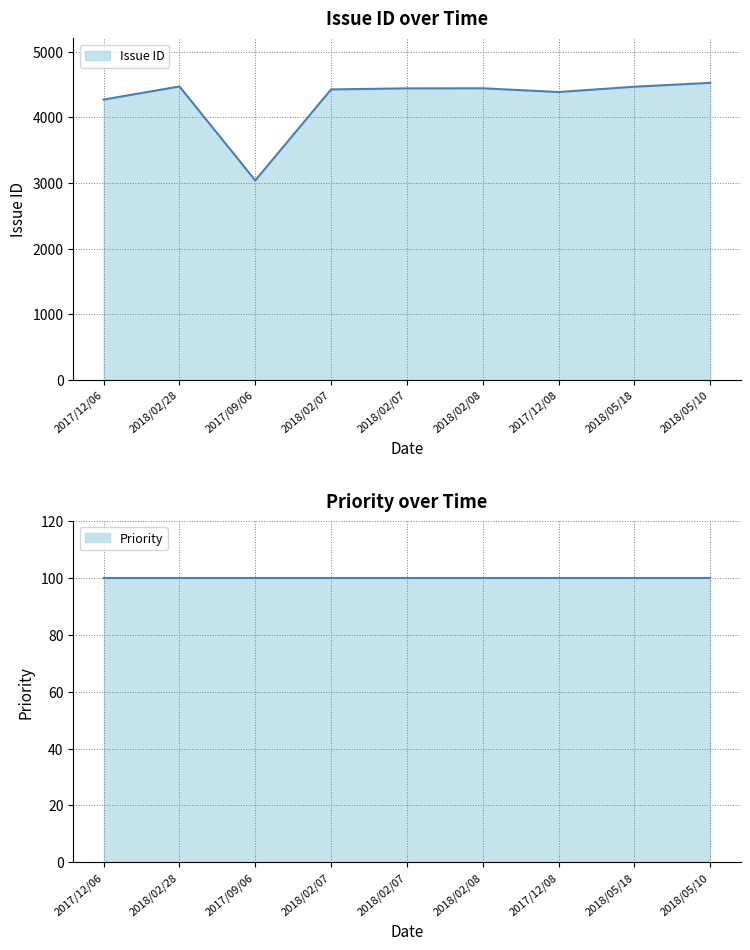

Reading left to right, list all the values displayed in this chart.

2017/12/06=4272	2018/02/28=4472	2017/09/06=3039	2018/02/07=4427	2018/02/07=4443	2018/02/08=4444	2017/12/08=4387	2018/05/18=4468	2018/05/10=4527